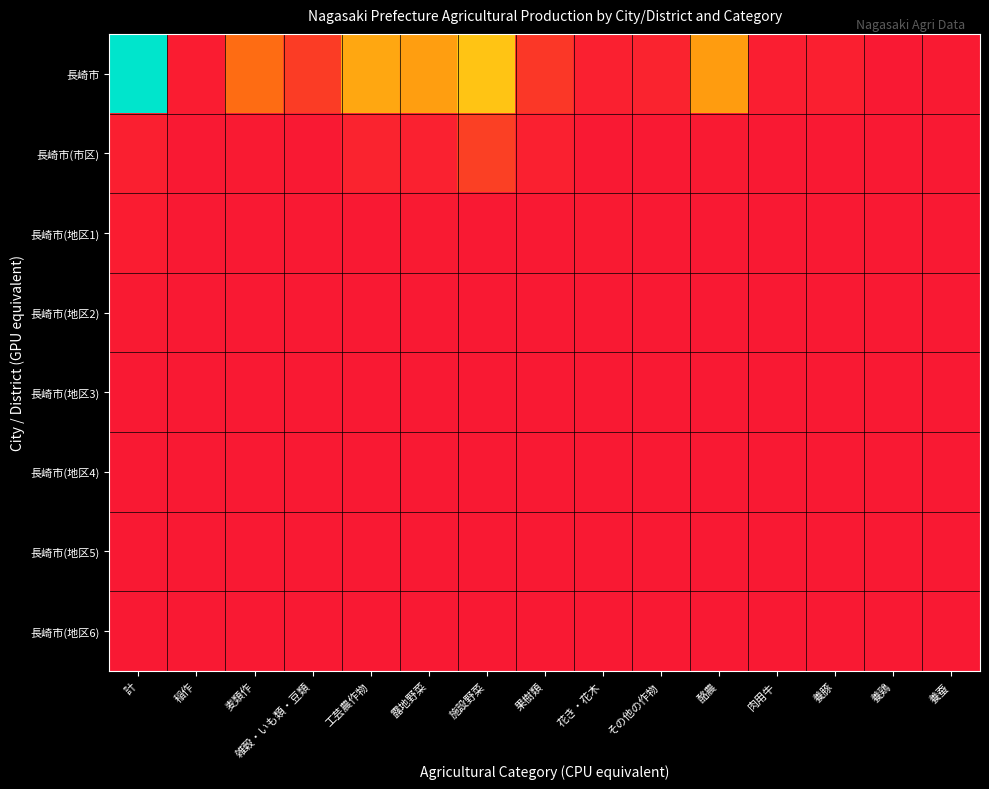

What is the maximum value shown in the chart?

1.0